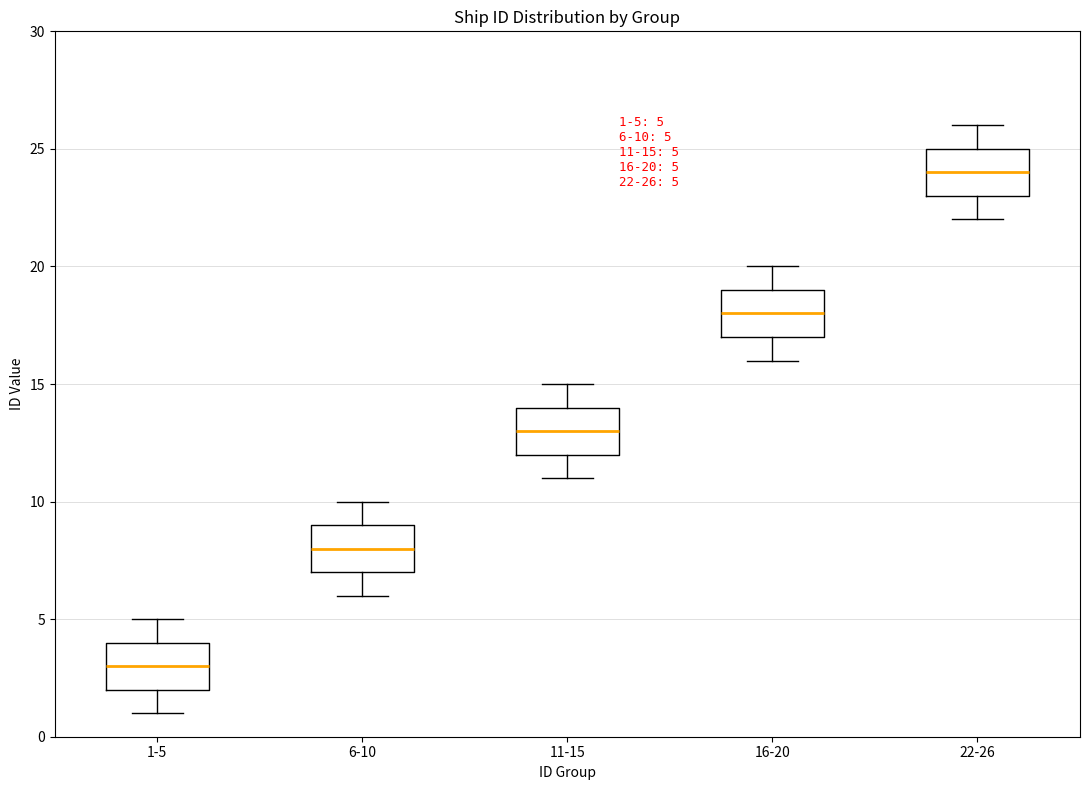

Which box has the lowest median line?

1-5